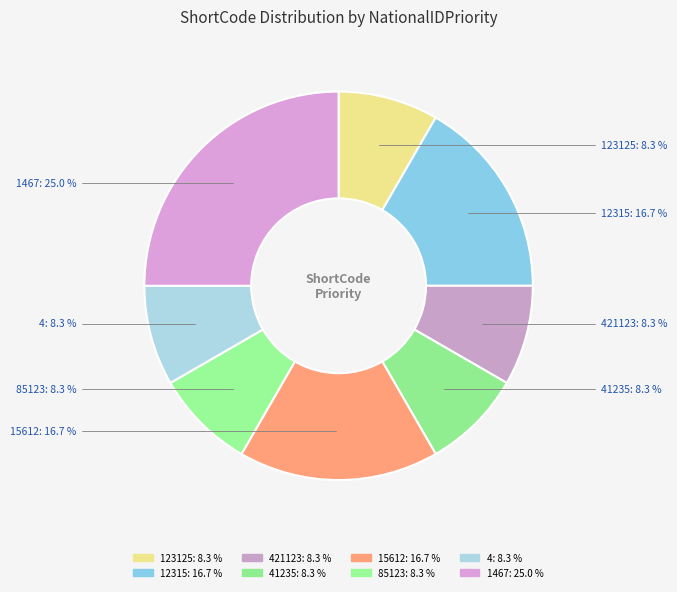

What is the largest slice in the pie chart?

1467